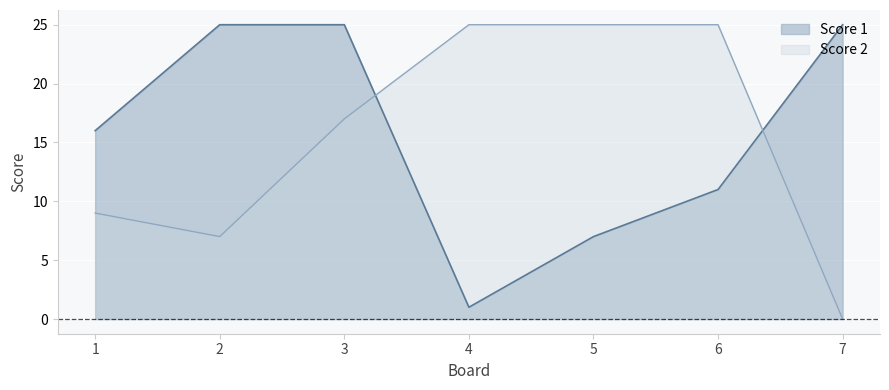

Rank the categories by Score 2 value from highest to lowest.

4, 5, 6, 3, 1, 2, 7